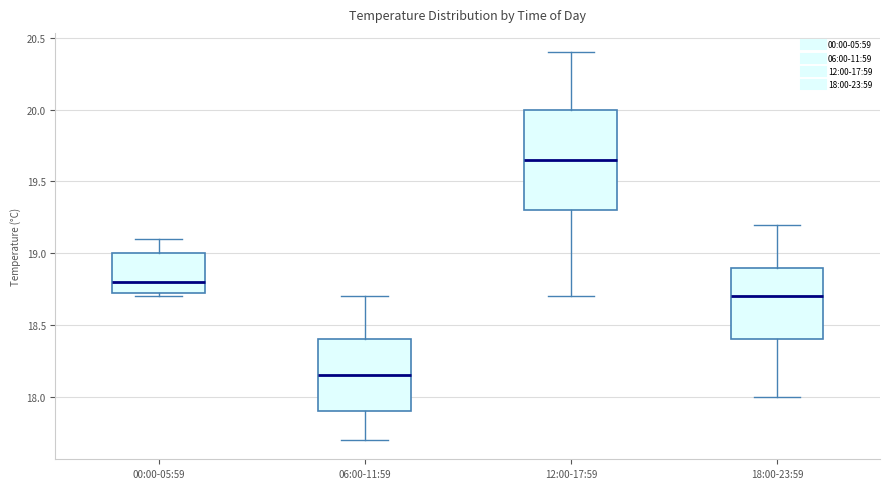

Which box is the tallest, from its lower edge to its upper edge?

12:00-17:59